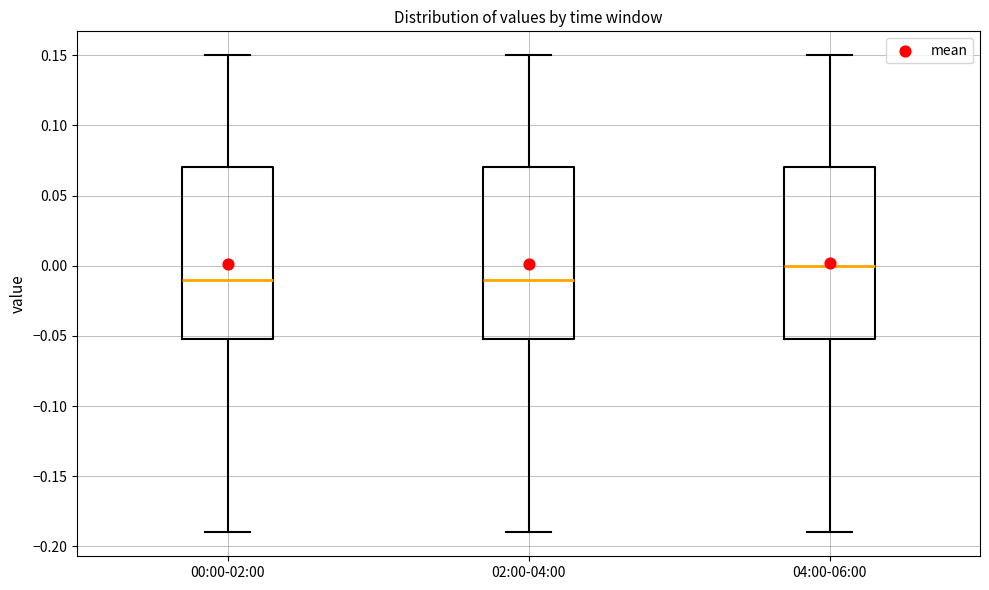

Reading left to right, read every box against the y-axis: the position of its median line, the range the box covers, and the ends of its whiskers. The values are not printed on the chart, so give them approximately, as read against the axis.

00:00-02:00: median -0.01, box -0.05 to 0.07, whiskers -0.19 to 0.15
02:00-04:00: median -0.01, box -0.05 to 0.07, whiskers -0.19 to 0.15
04:00-06:00: median 0.00, box -0.05 to 0.07, whiskers -0.19 to 0.15